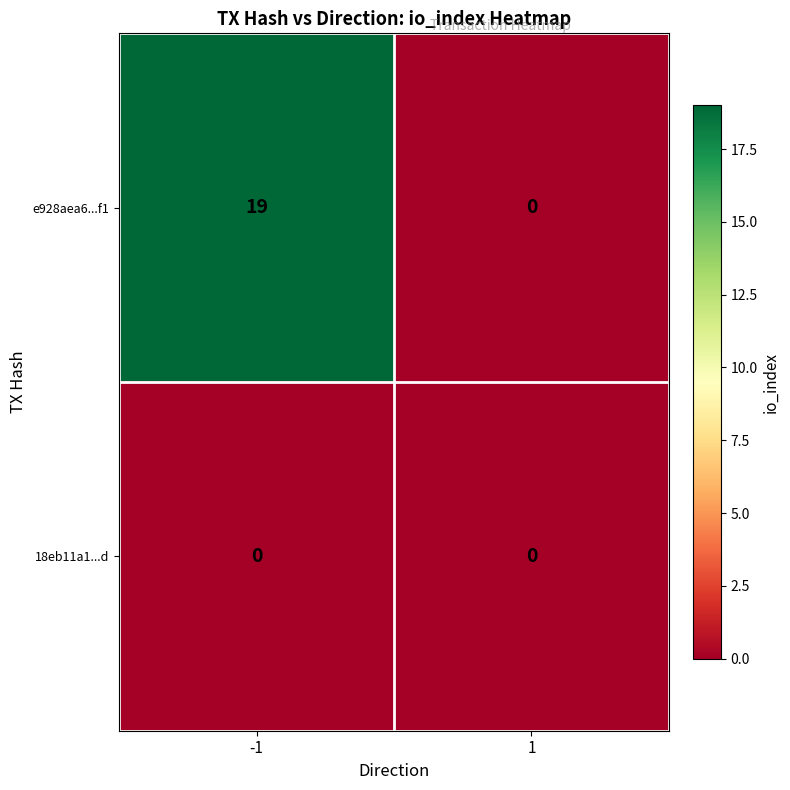

List the series in order of their peak value, highest first.

e928aea6...f1, 18eb11a1...d